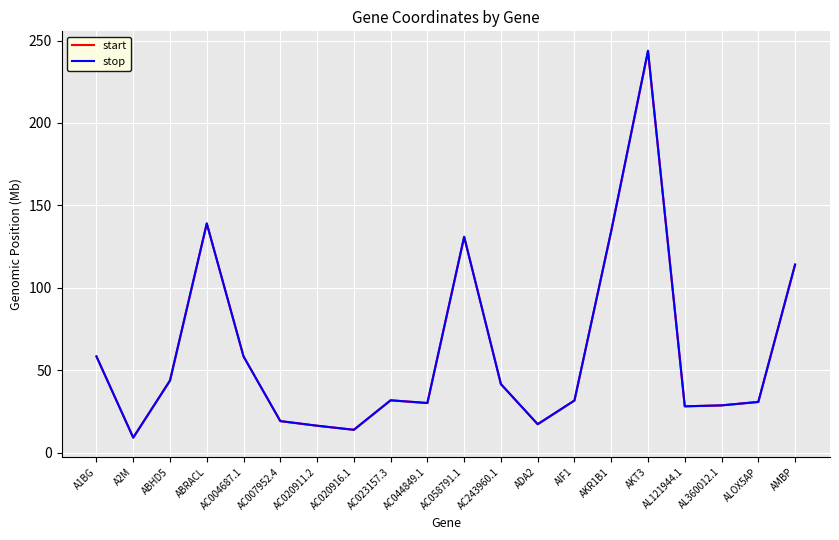

How many interior local valleys does the start series have?

5